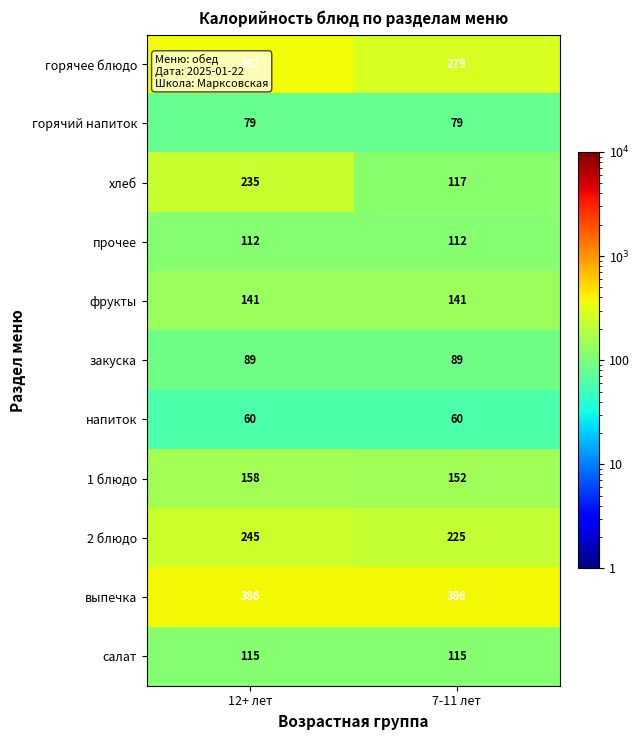

What is the maximum value shown in the chart?

386